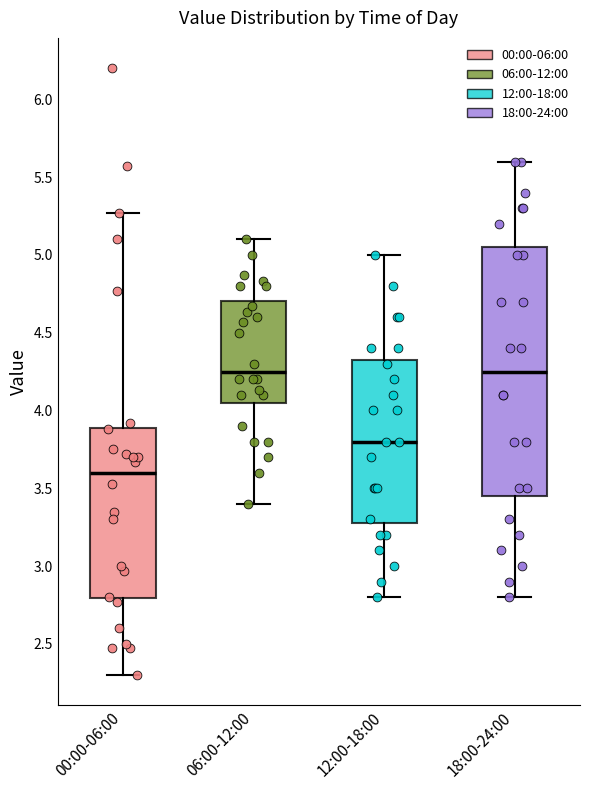

Reading left to right, read every box against the y-axis: the position of its median line, the range the box covers, and the ends of its whiskers. The values are not printed on the chart, so give them approximately, as read against the axis.

00:00-06:00: median 3.60, box 2.80 to 3.90, whiskers 2.30 to 5.25
06:00-12:00: median 4.25, box 4.05 to 4.70, whiskers 3.40 to 5.10
12:00-18:00: median 3.80, box 3.30 to 4.35, whiskers 2.80 to 5.00
18:00-24:00: median 4.25, box 3.45 to 5.05, whiskers 2.80 to 5.60